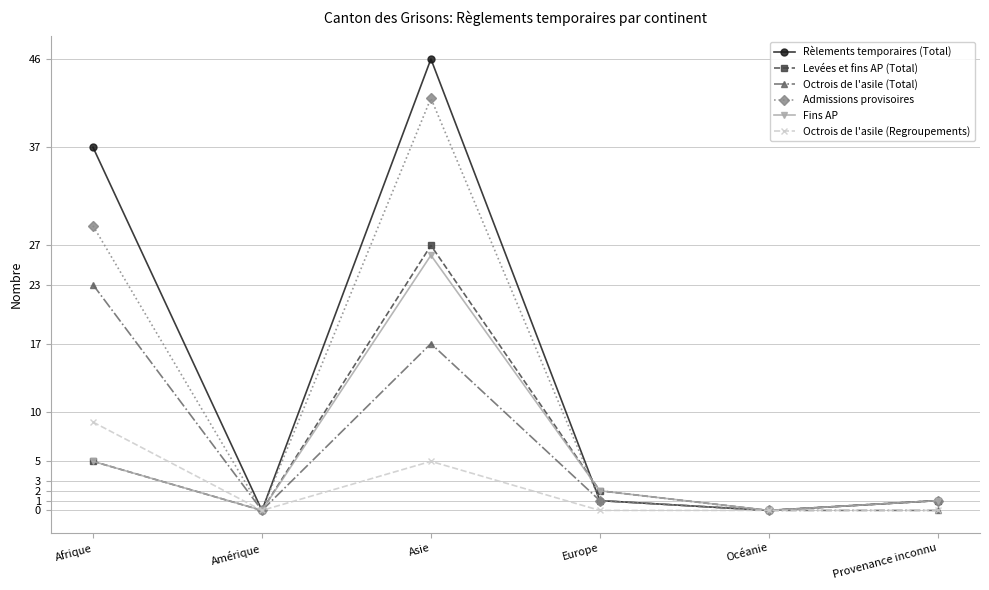

The value of Octrois de l'asile (Regroupements) at Amérique is 0. True or false?

True